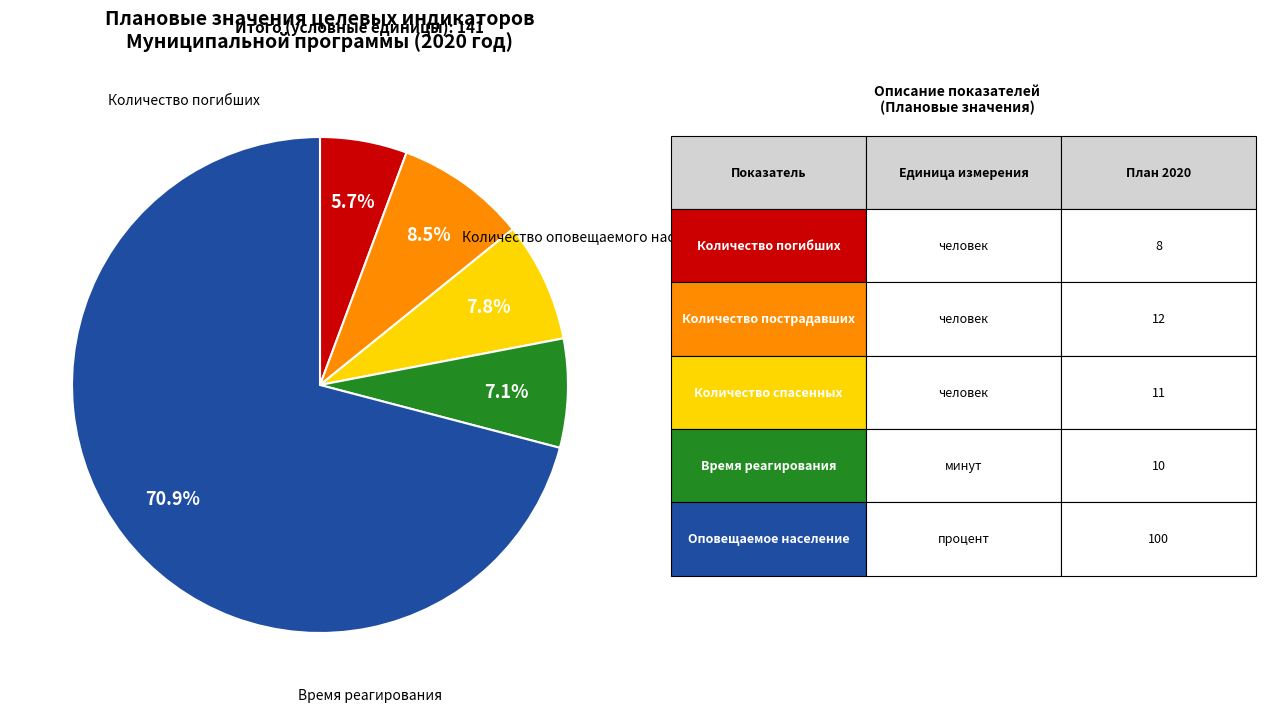

To the nearest percent, what percentage of the pie is Количество пострадавшего населения?

9%